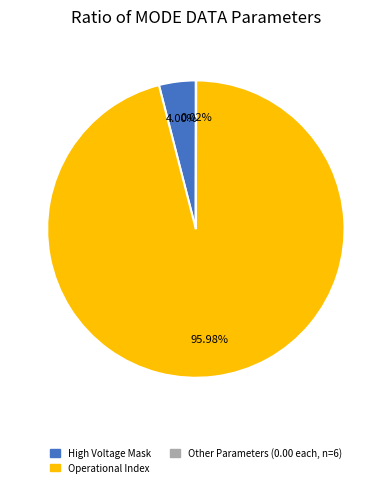

Is there any slice that represents more than half of the pie?

Yes